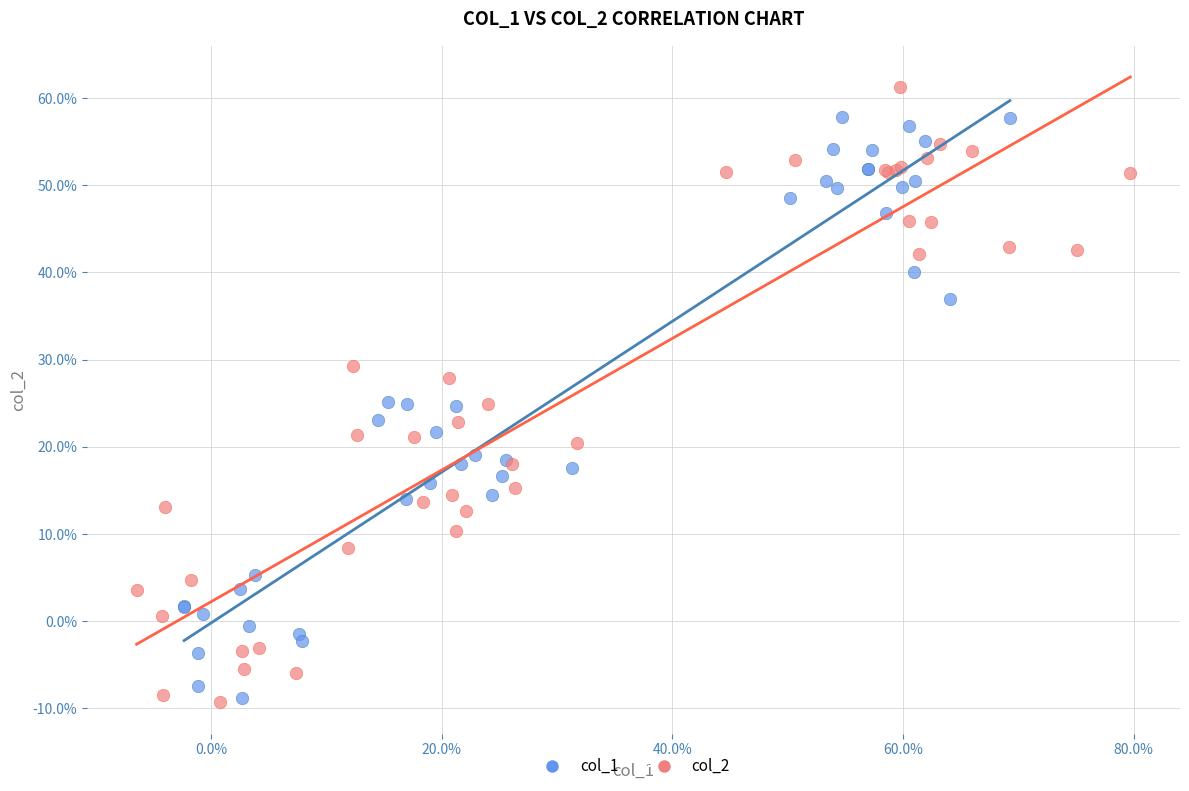

Which series has the largest Y range (max minus min)?

col_2